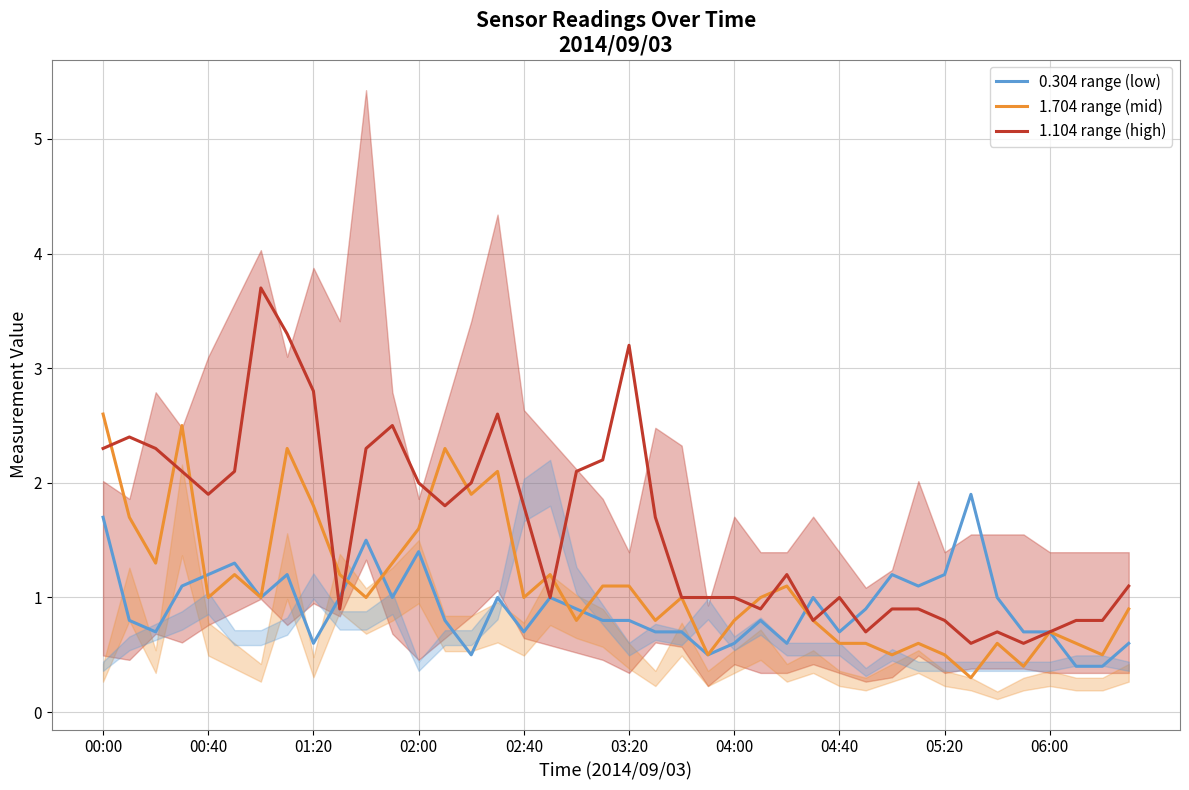

Is the value of 0.304 range (low) at 36 greater than the value of 1.104 range (high) at 13?

No